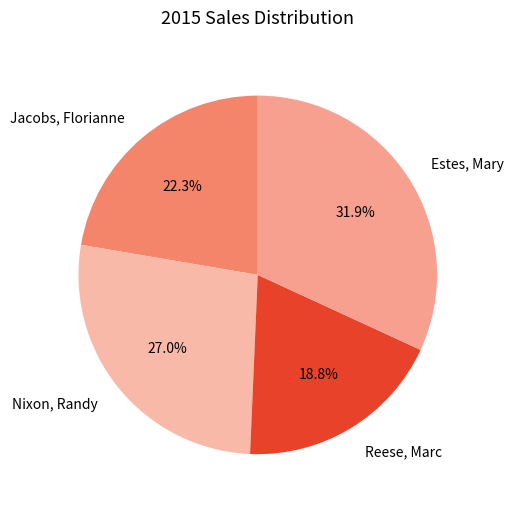

Which has a higher value, Nixon, Randy or Estes, Mary?

Estes, Mary